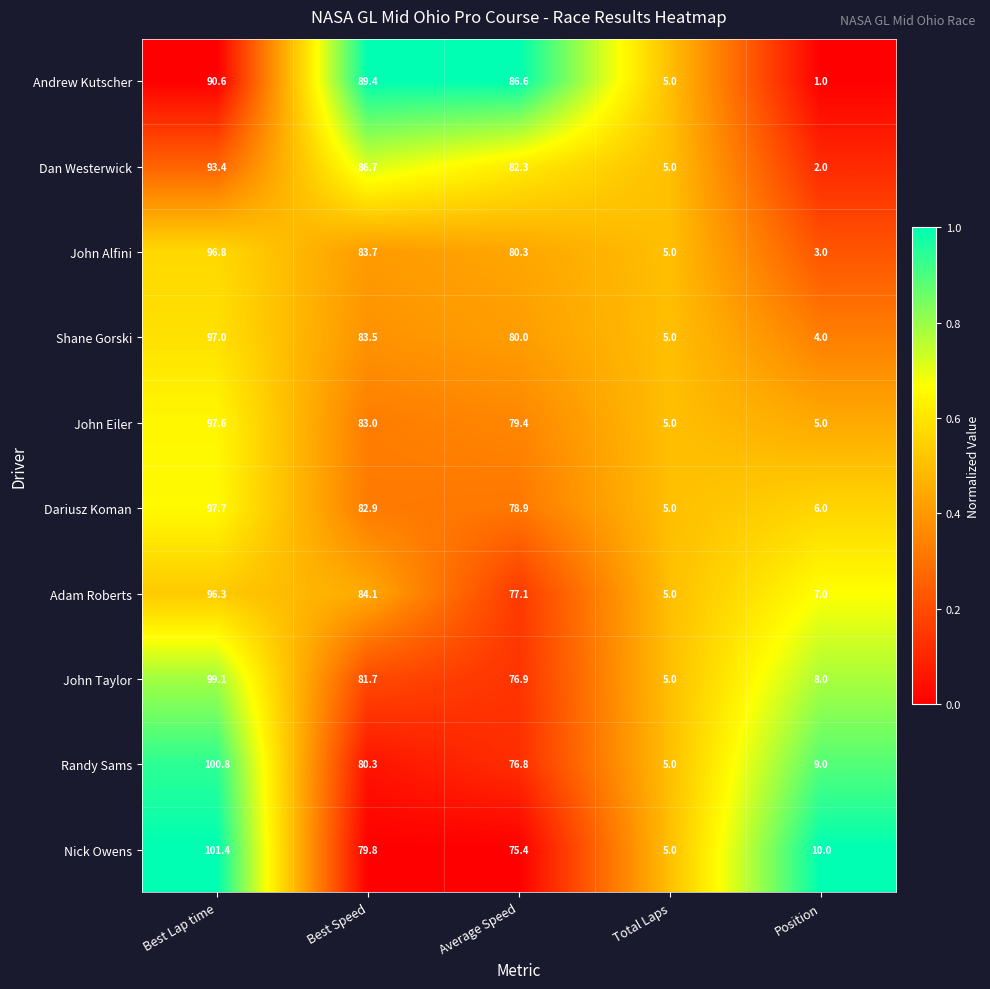

At which label does Shane Gorski reach its minimum?

Position